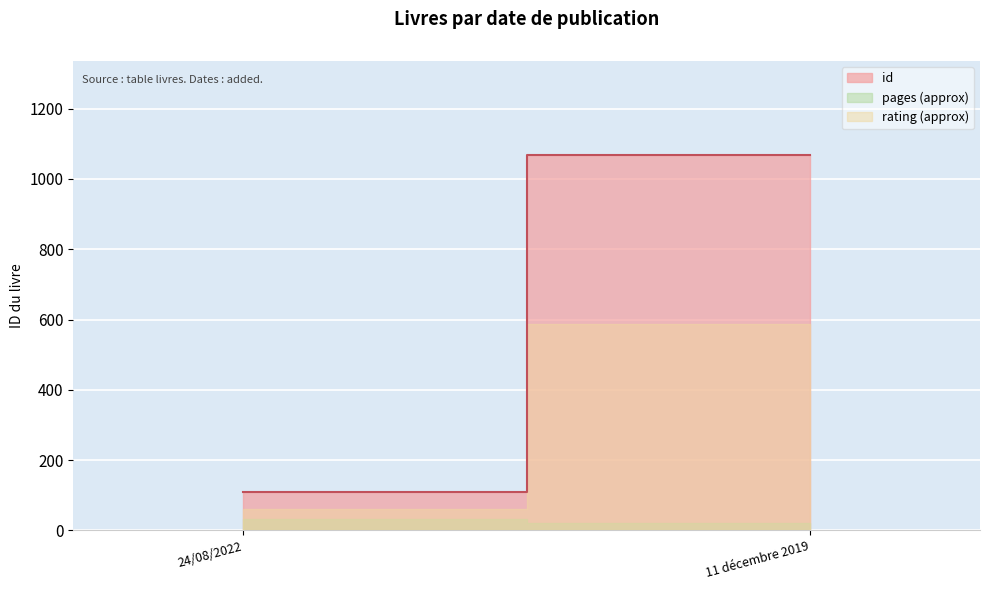

List the labels in order of value, smallest first.

24/08/2022, 11 décembre 2019